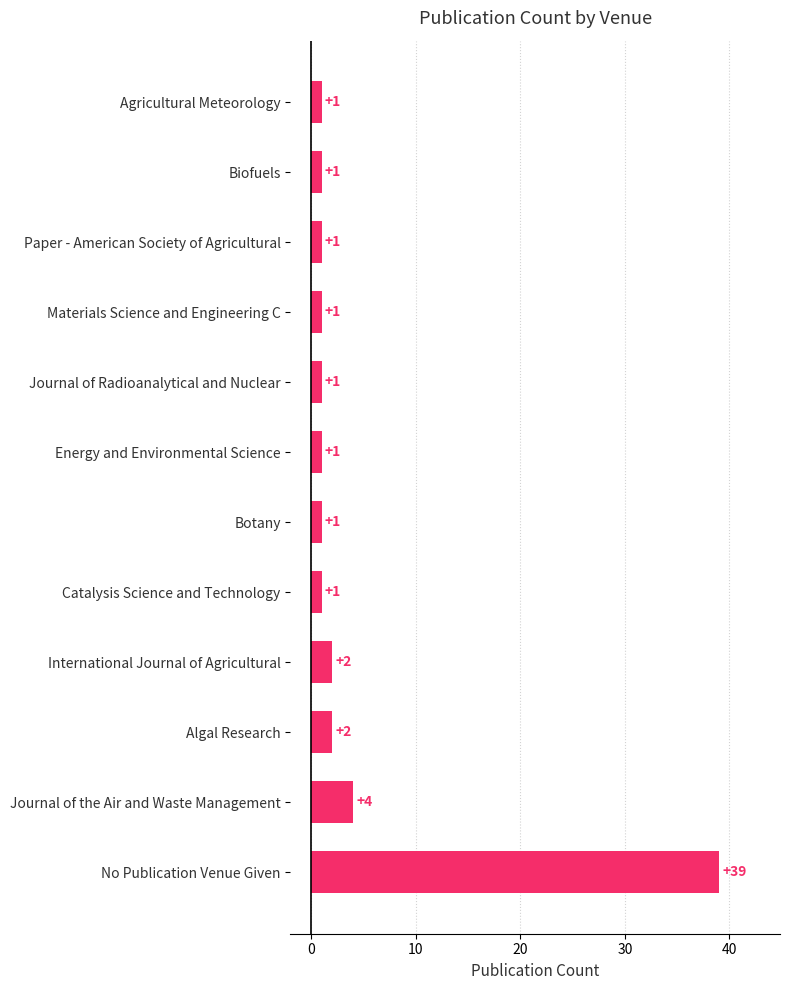

Reading bottom to top, transcribe all the data shown in this chart.

No Publication Venue Given=39	Journal of the Air and Waste Management=4	Algal Research=2	International Journal of Agricultural=2	Catalysis Science and Technology=1	Botany=1	Energy and Environmental Science=1	Journal of Radioanalytical and Nuclear=1	Materials Science and Engineering C=1	Paper - American Society of Agricultural=1	Biofuels=1	Agricultural Meteorology=1